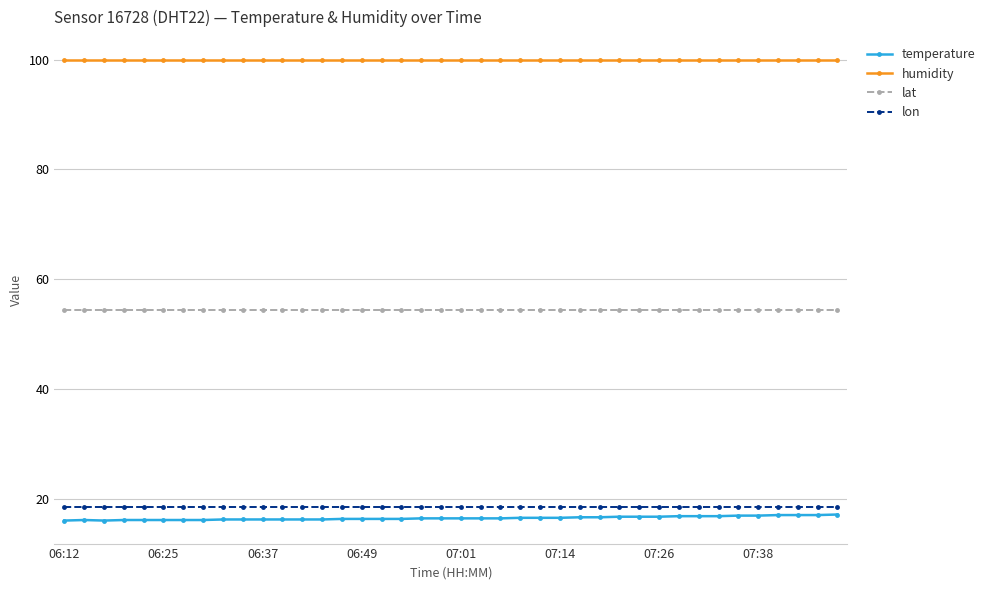

What is the average value of the humidity series?

99.9